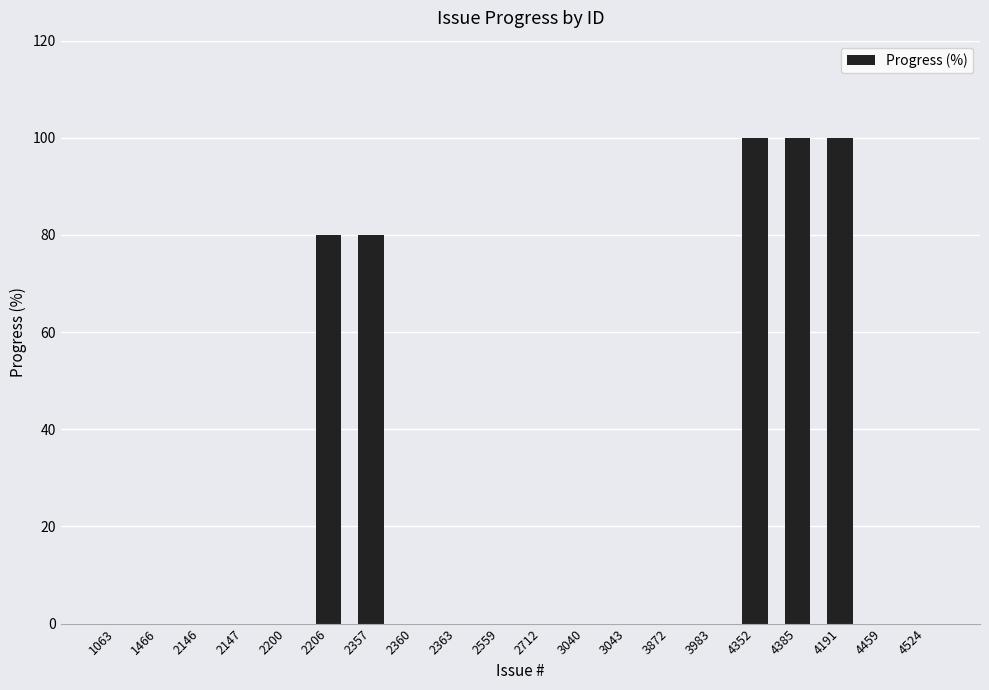

How many distinct data groups are displayed?

1